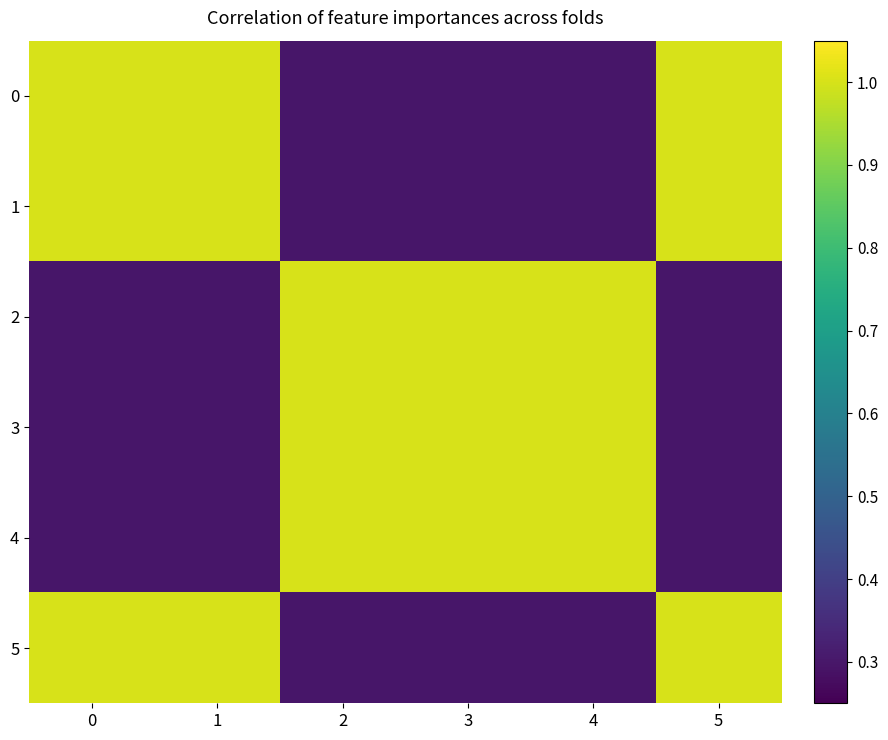

Reading left to right, list all the values displayed in this chart.

0: 0=1.0	1=1.0	2=0.3	3=0.3	4=0.3	5=1.0
1: 0=1.0	1=1.0	2=0.3	3=0.3	4=0.3	5=1.0
2: 0=0.3	1=0.3	2=1.0	3=1.0	4=1.0	5=0.3
3: 0=0.3	1=0.3	2=1.0	3=1.0	4=1.0	5=0.3
4: 0=0.3	1=0.3	2=1.0	3=1.0	4=1.0	5=0.3
5: 0=1.0	1=1.0	2=0.3	3=0.3	4=0.3	5=1.0